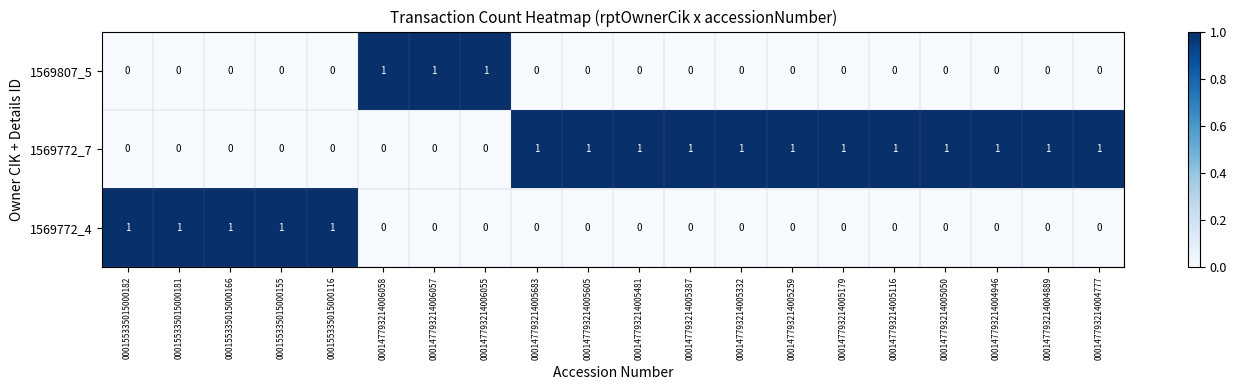

Is it true that 1569772_7 equals 0 at 000155335015000166?

True